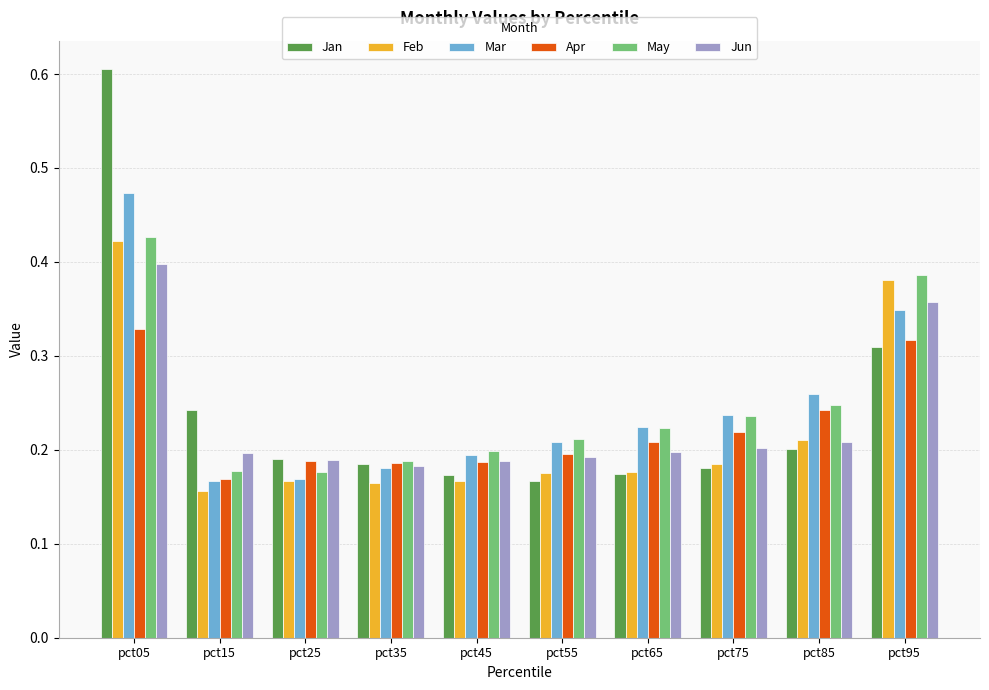

The Apr series shows 0.1 at pct45. True or false?

False